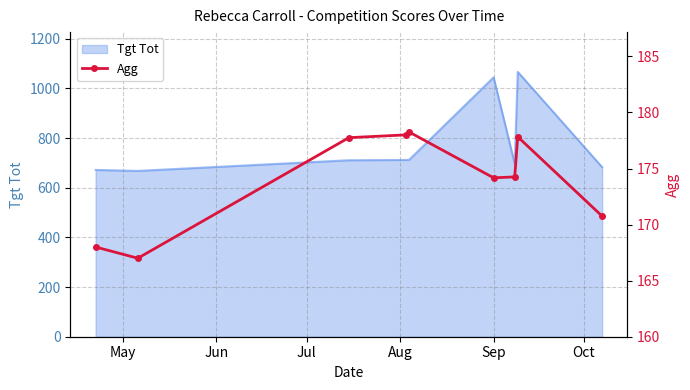

What is the minimum value for Tgt Tot?

668